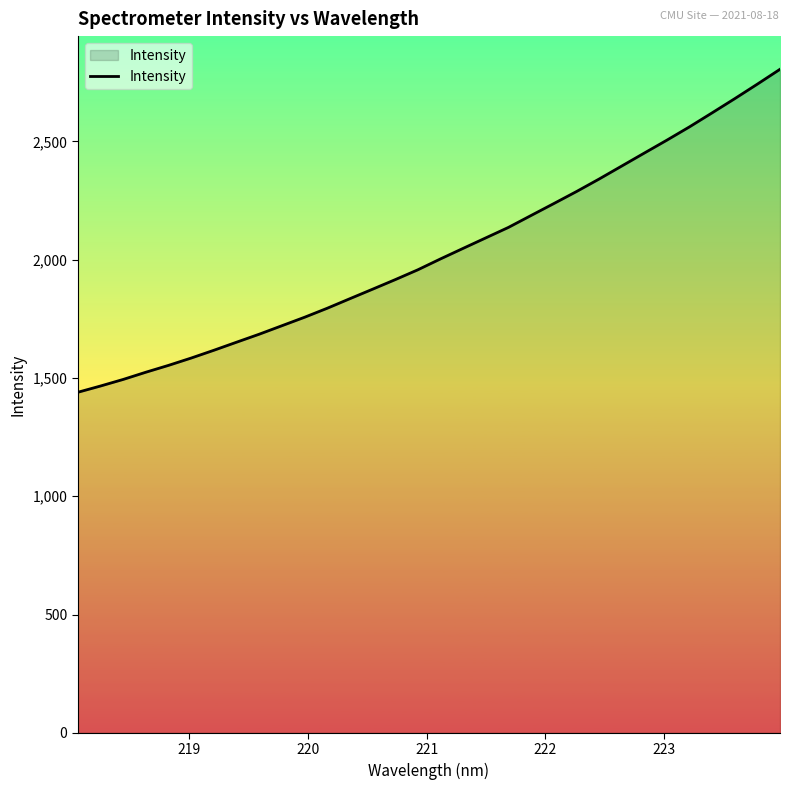

Count the number of categories in the chart.

32